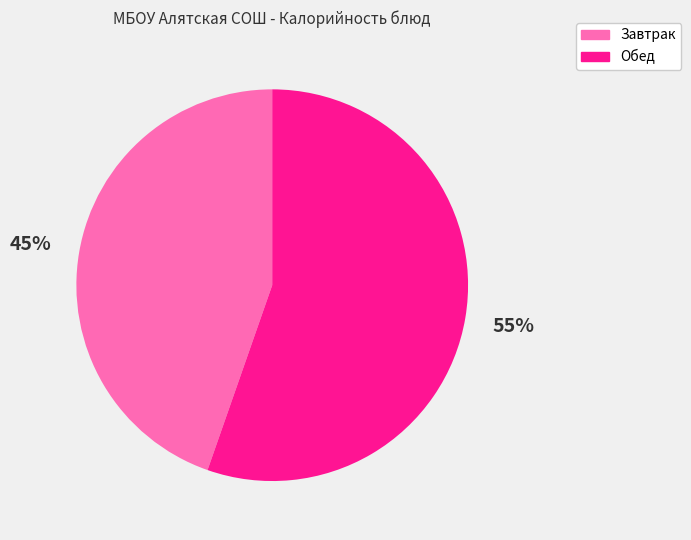

Does any single category account for the majority?

Yes